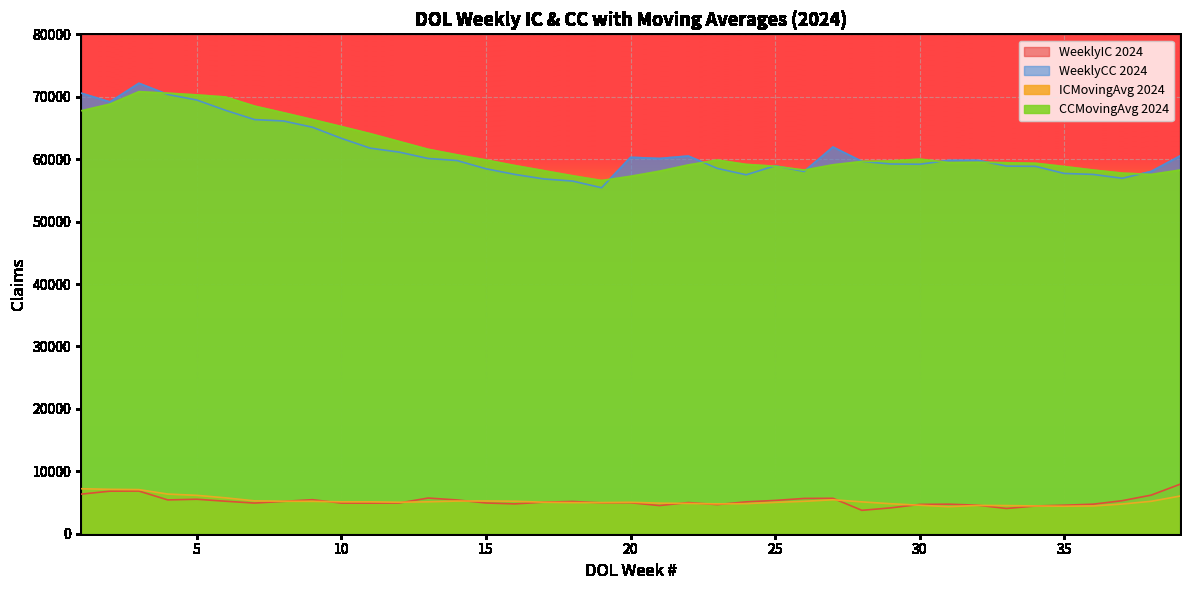

How many interior local valleys does the WeeklyIC 2024 series have?

9